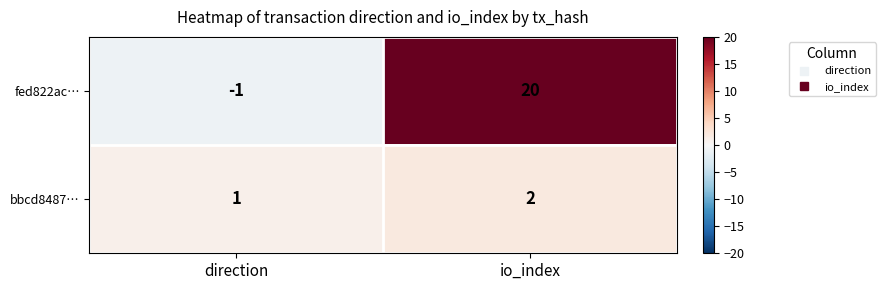

List the series in order of their overall mean, lowest first.

bbcd8487…, fed822ac…